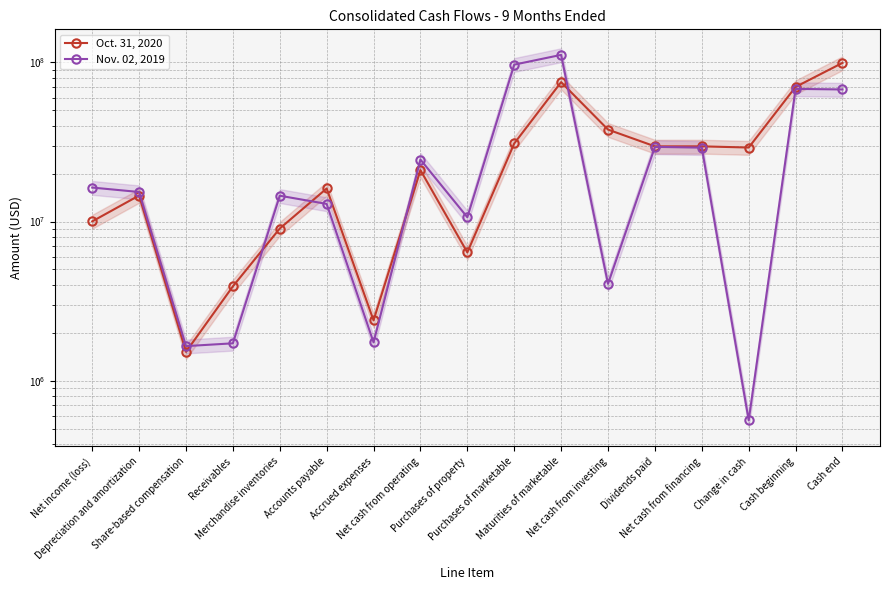

What position from the left is Cash beginning?

16